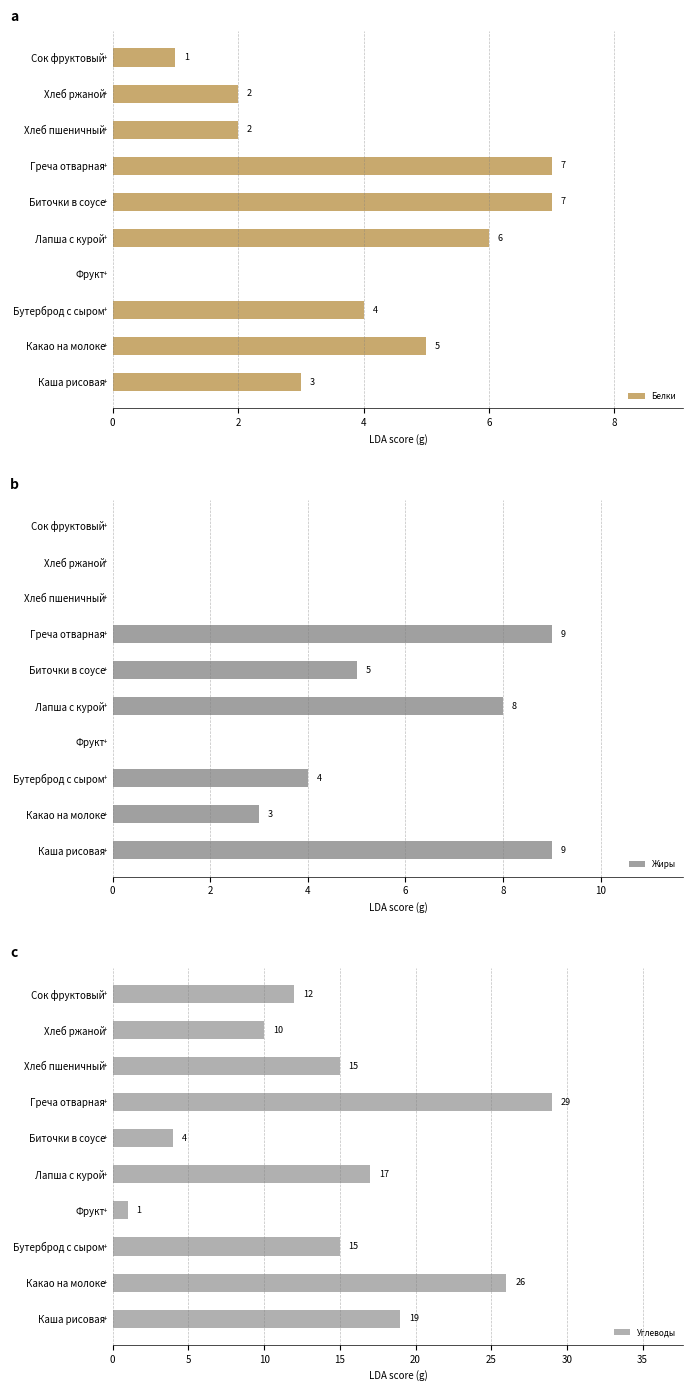

The Жиры series shows -4 at Сок фруктовый. True or false?

False